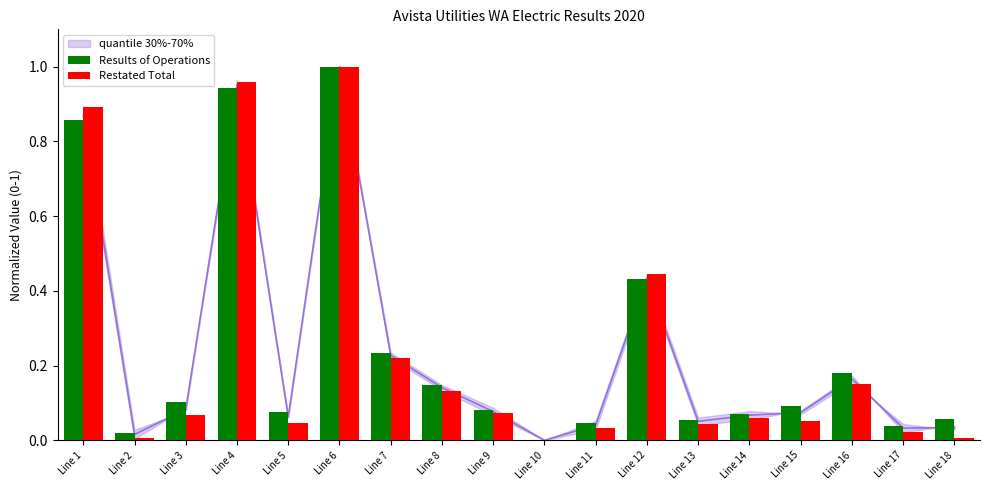

Reading right to left, transcribe all the data shown in this chart.

Results of Operations: Line 18=0.1	Line 17=0.0	Line 16=0.2	Line 15=0.1	Line 14=0.1	Line 13=0.1	Line 12=0.4	Line 11=0.0	Line 10=0.0	Line 9=0.1	Line 8=0.1	Line 7=0.2	Line 6=1.0	Line 5=0.1	Line 4=0.9	Line 3=0.1	Line 2=0.0	Line 1=0.9
Restated Total: Line 18=0.0	Line 17=0.0	Line 16=0.1	Line 15=0.1	Line 14=0.1	Line 13=0.0	Line 12=0.4	Line 11=0.0	Line 10=0.0	Line 9=0.1	Line 8=0.1	Line 7=0.2	Line 6=1.0	Line 5=0.0	Line 4=1.0	Line 3=0.1	Line 2=0.0	Line 1=0.9